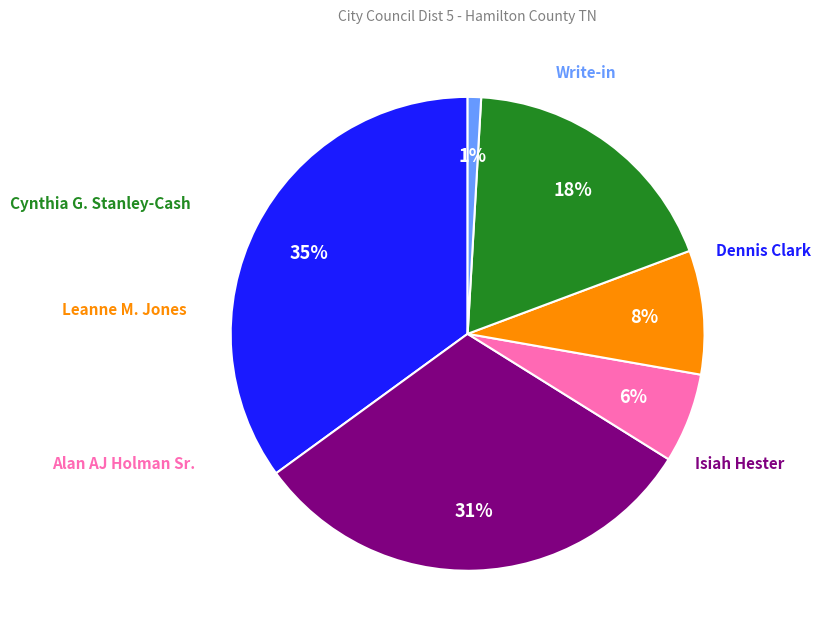

To the nearest percent, what is the average slice percentage?

17%